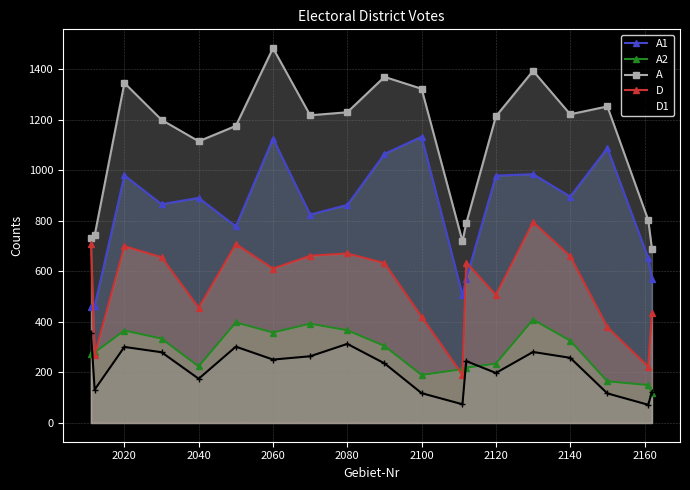

Which series has the largest total across all categories?

A